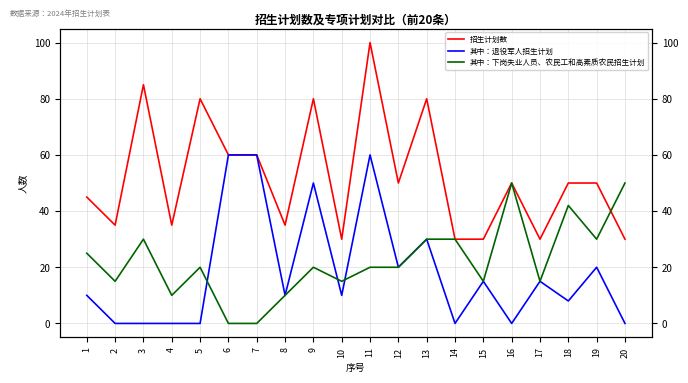

How many data points in 其中：下岗失业人员、农民工和高素质农民招生计划 are less than 20?

8